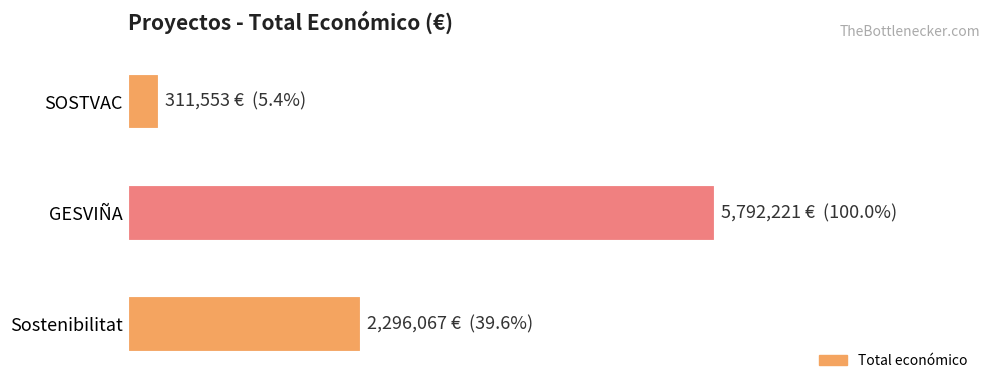

Rank the categories by value from lowest to highest.

SOSTVAC, Sostenibilitat, GESVIÑA